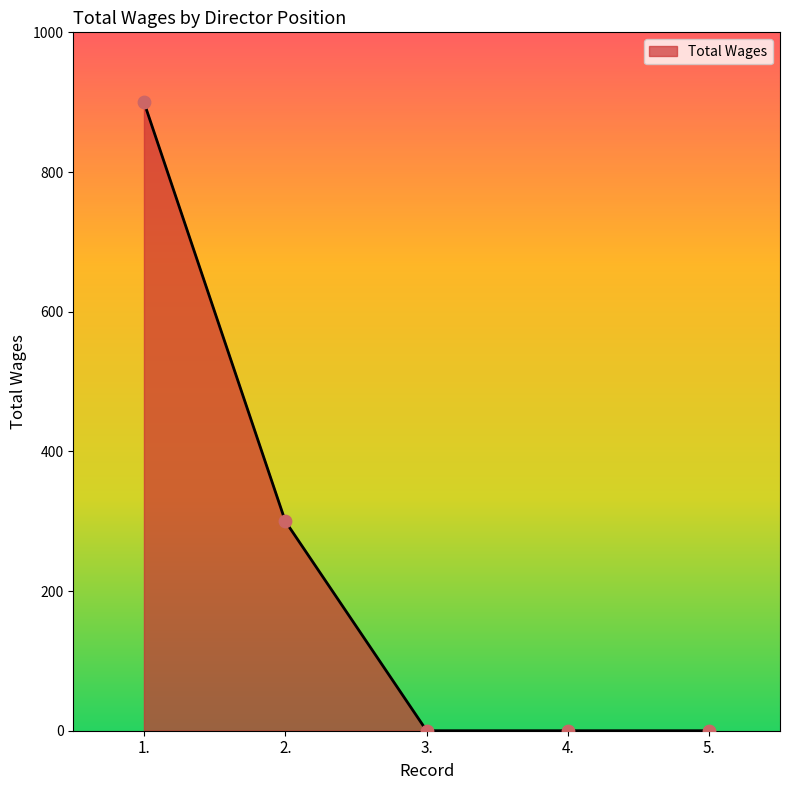

What is the change in value from 1. to 4.?

-900